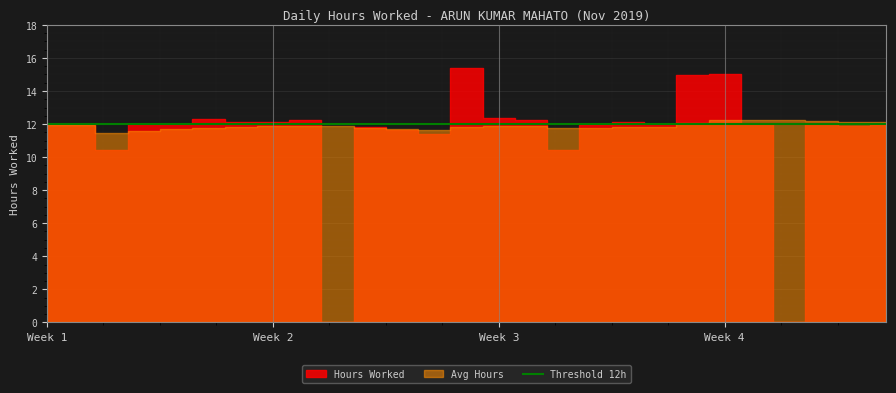

What is the sum of the Avg Hours values at 19 and 23?

24.0